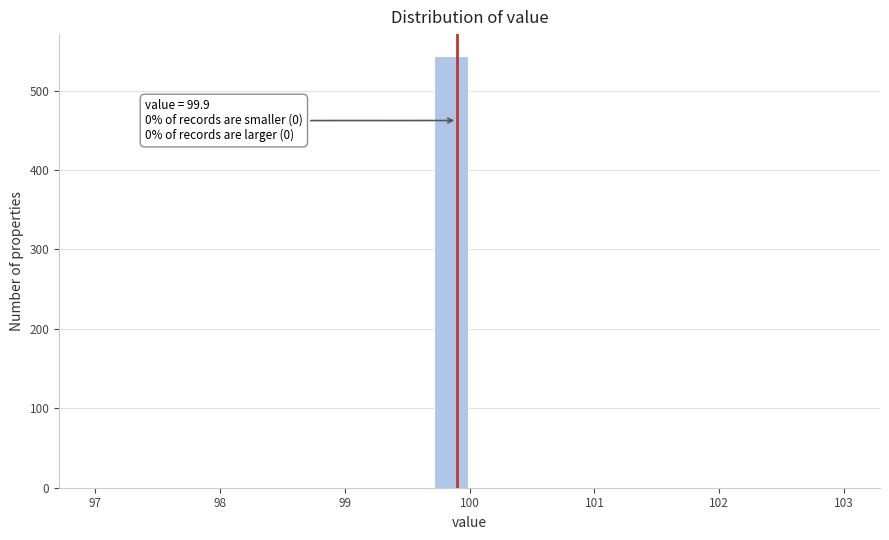

Around what value on the x-axis is the tallest bar? Give the approximate position of its centre, as read against the axis.

99.9